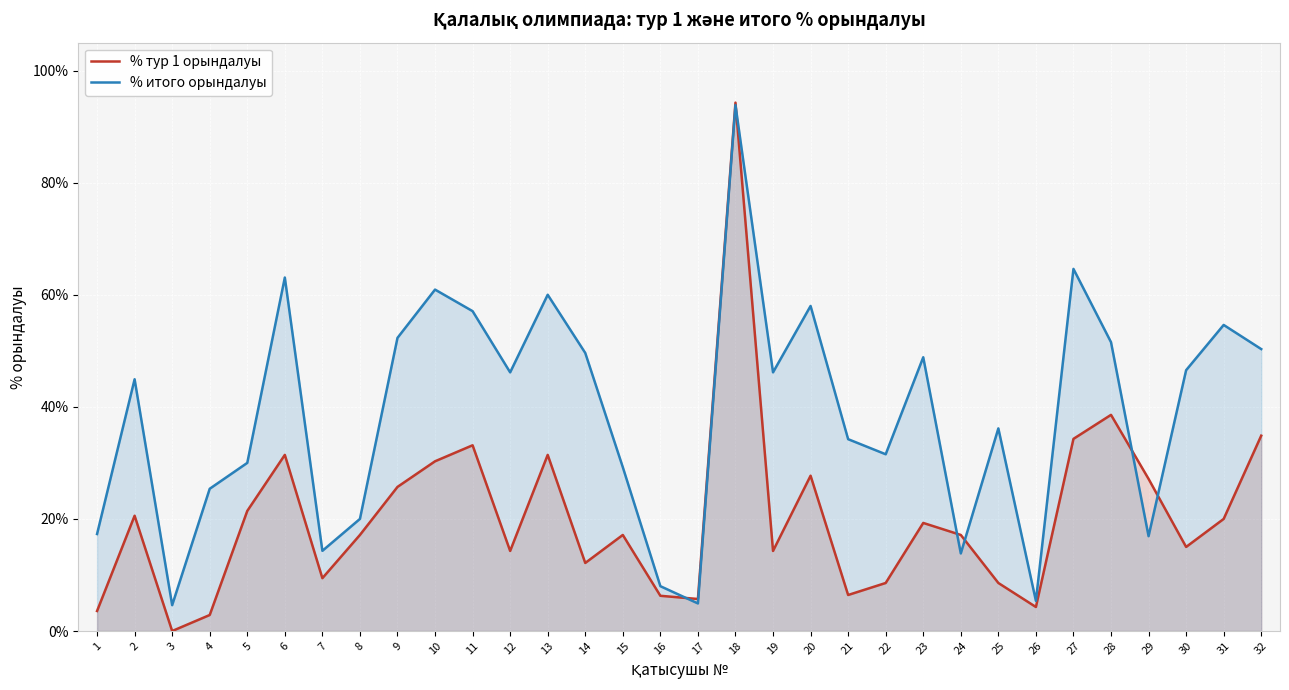

Reading right to left, extract all data points from this chart.

% тур 1 орындалуы: 32=0.3	31=0.2	30=0.1	29=0.3	28=0.4	27=0.3	26=0.0	25=0.1	24=0.2	23=0.2	22=0.1	21=0.1	20=0.3	19=0.1	18=0.9	17=0.1	16=0.1	15=0.2	14=0.1	13=0.3	12=0.1	11=0.3	10=0.3	9=0.3	8=0.2	7=0.1	6=0.3	5=0.2	4=0.0	3=0.0	2=0.2	1=0.0
% итого орындалуы: 32=0.5	31=0.5	30=0.5	29=0.2	28=0.5	27=0.6	26=0.1	25=0.4	24=0.1	23=0.5	22=0.3	21=0.3	20=0.6	19=0.5	18=0.9	17=0.0	16=0.1	15=0.3	14=0.5	13=0.6	12=0.5	11=0.6	10=0.6	9=0.5	8=0.2	7=0.1	6=0.6	5=0.3	4=0.3	3=0.0	2=0.4	1=0.2